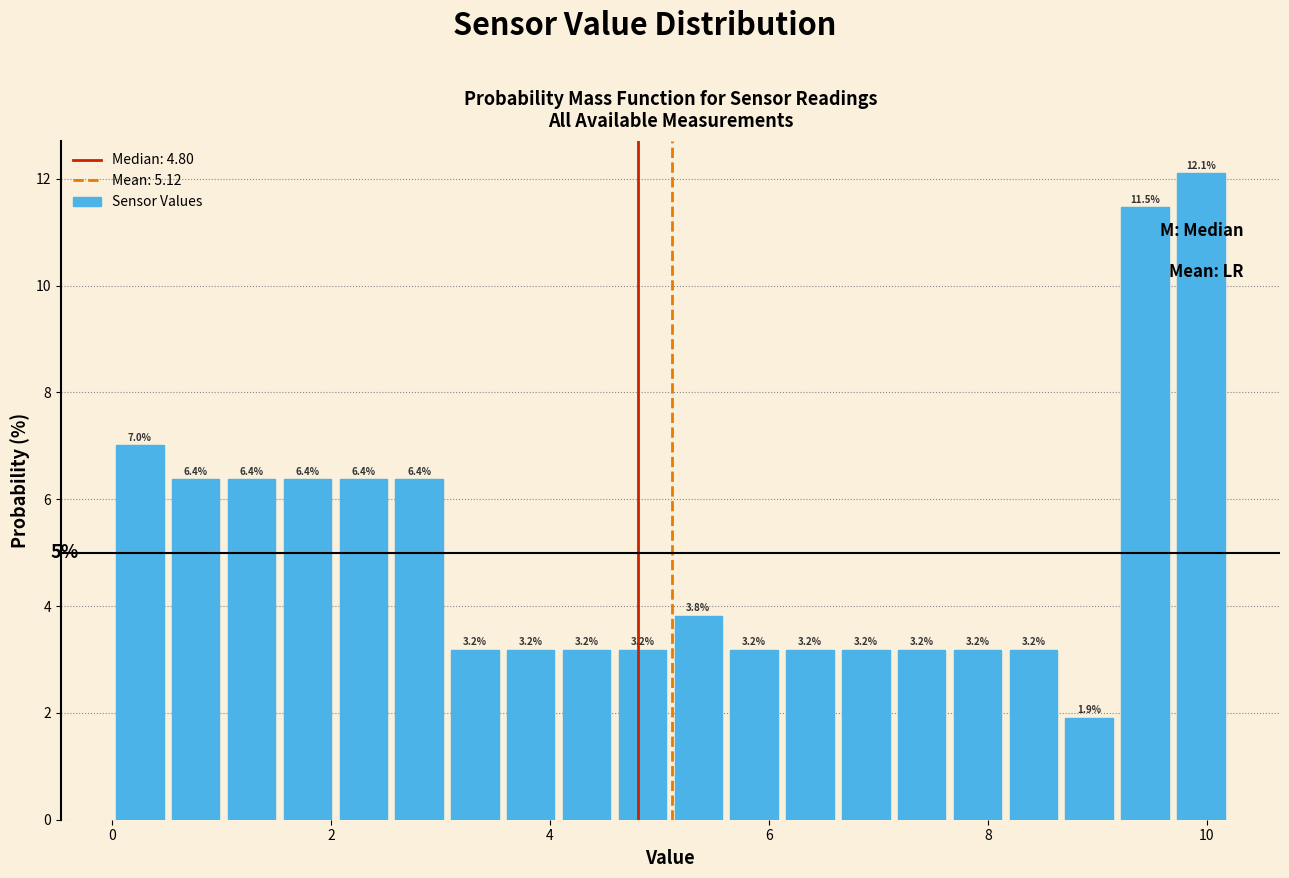

Around what value on the x-axis is the tallest bar? Give the approximate position of its centre, as read against the axis.

10.0